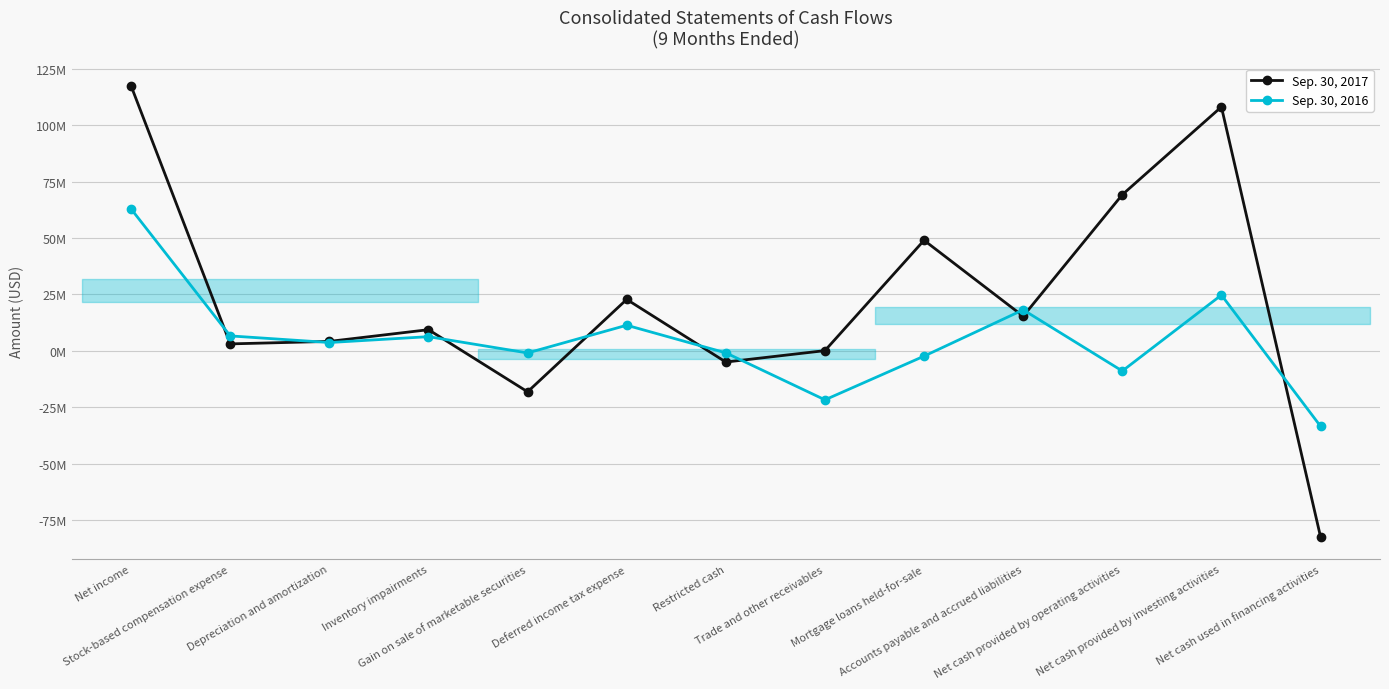

Reading right to left, extract all data points from this chart.

Sep. 30, 2017: Net cash used in financing activities=-82302000	Net cash provided by investing activities=108047000	Net cash provided by operating activities=69164000	Accounts payable and accrued liabilities=15345000	Mortgage loans held-for-sale=48970000	Trade and other receivables=119000	Restricted cash=-4945000	Deferred income tax expense=22795000	Gain on sale of marketable securities=-18122000	Inventory impairments=9390000	Depreciation and amortization=4205000	Stock-based compensation expense=3100000	Net income=117283000
Sep. 30, 2016: Net cash used in financing activities=-33363000	Net cash provided by investing activities=24736000	Net cash provided by operating activities=-8903000	Accounts payable and accrued liabilities=18183000	Mortgage loans held-for-sale=-2319000	Trade and other receivables=-21679000	Restricted cash=-871000	Deferred income tax expense=11357000	Gain on sale of marketable securities=-911000	Inventory impairments=6300000	Depreciation and amortization=3702000	Stock-based compensation expense=6636000	Net income=62835000